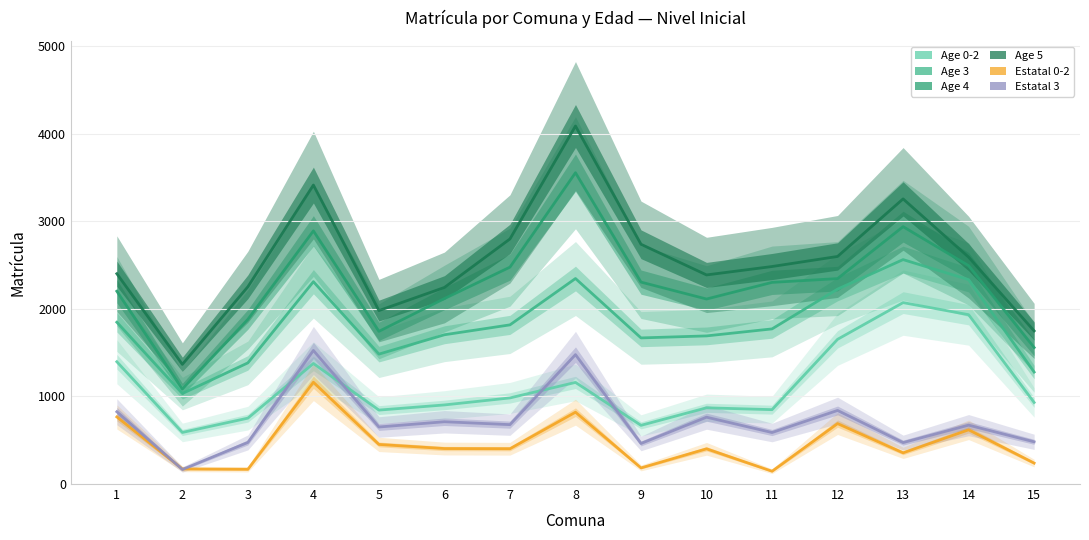

True or false: Age 4 and Age 0-2 cross at least once.

False